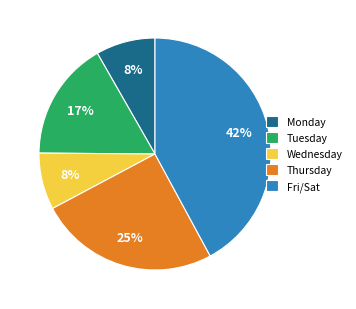

Is it true that Fri/Sat is 42% of the pie?

True